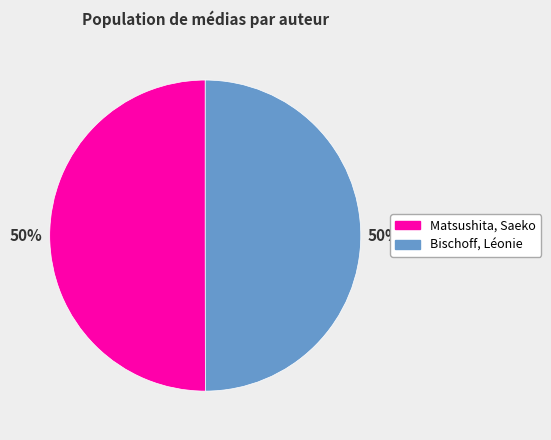

Approximately how many times larger is the value at Bischoff, Léonie compared to Matsushita, Saeko?

1.0